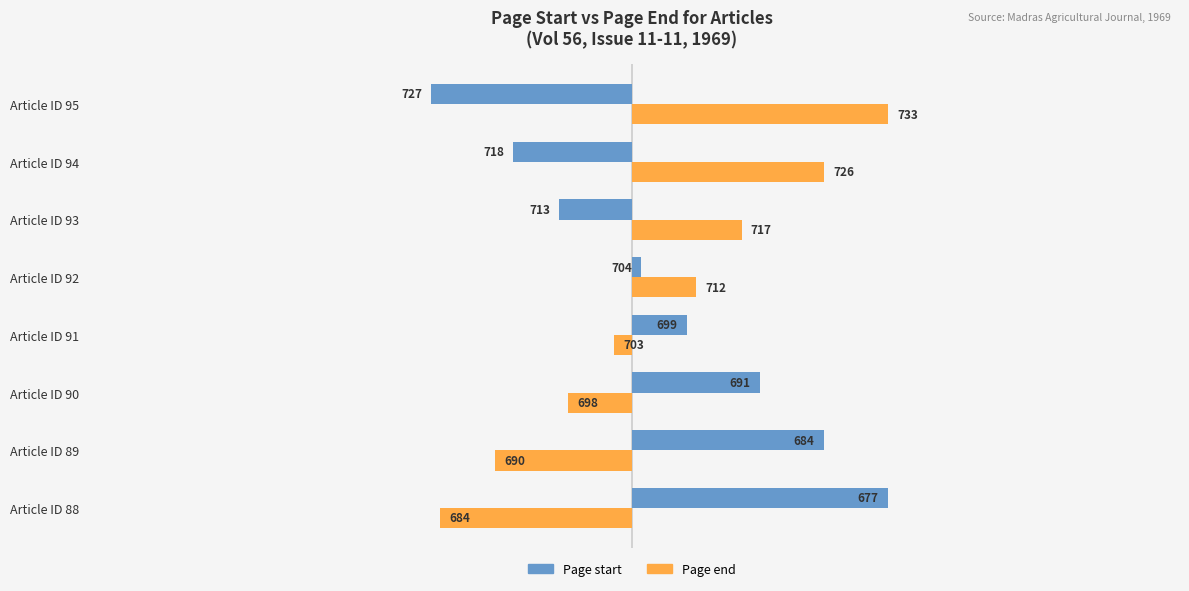

What are all the series names shown in the legend?

Page start, Page end